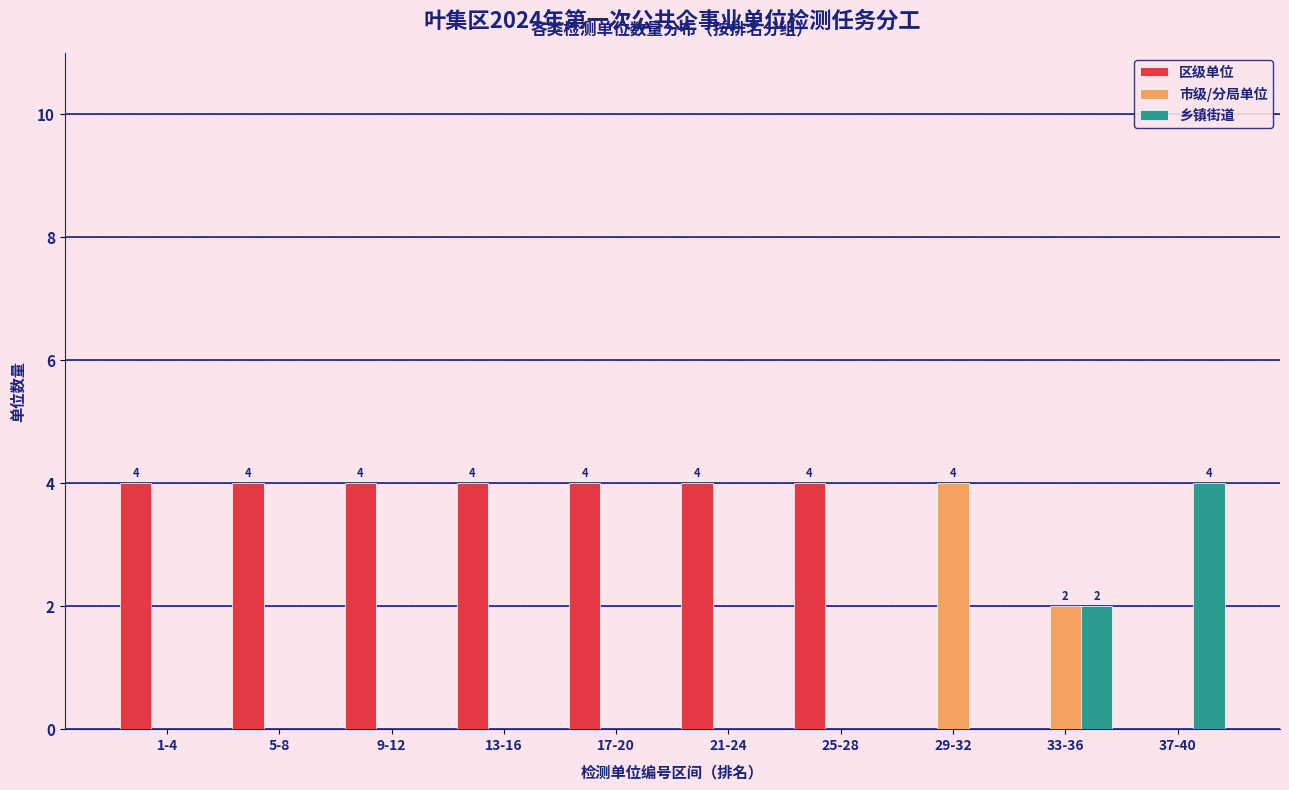

Reading left to right, extract all data points from this chart.

区级单位: 1-4=4	5-8=4	9-12=4	13-16=4	17-20=4	21-24=4	25-28=4	29-32=0	33-36=0	37-40=0
市级/分局单位: 1-4=0	5-8=0	9-12=0	13-16=0	17-20=0	21-24=0	25-28=0	29-32=4	33-36=2	37-40=0
乡镇街道: 1-4=0	5-8=0	9-12=0	13-16=0	17-20=0	21-24=0	25-28=0	29-32=0	33-36=2	37-40=4